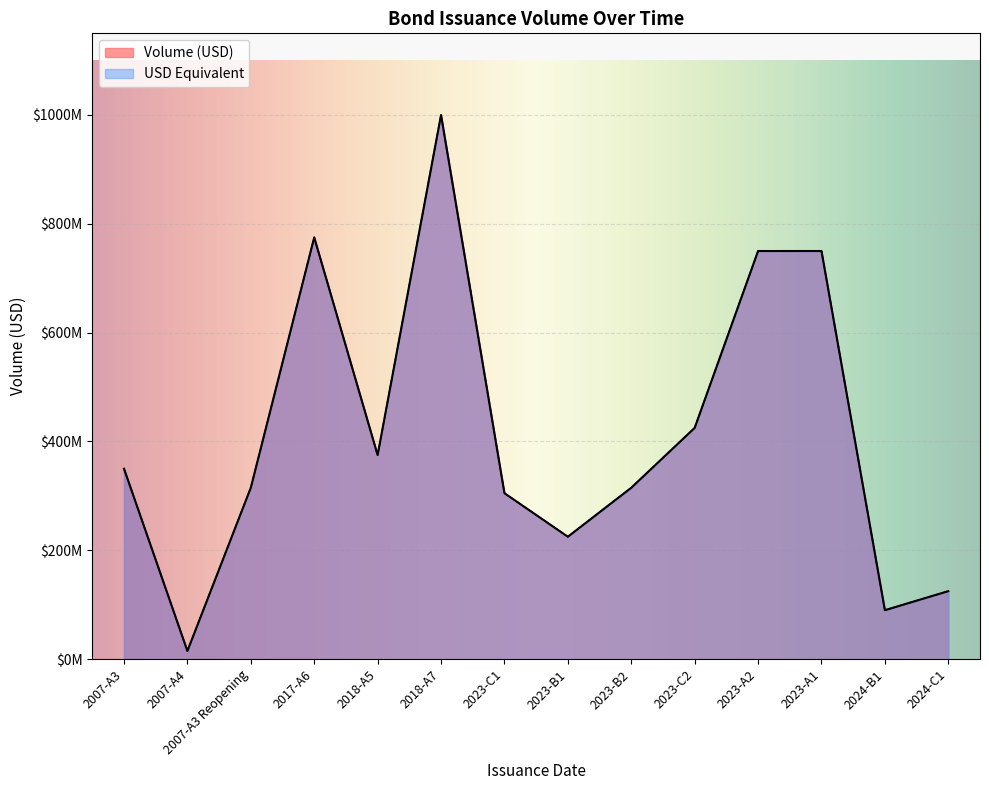

What is the label of the 5th point from the left?

2018-A5